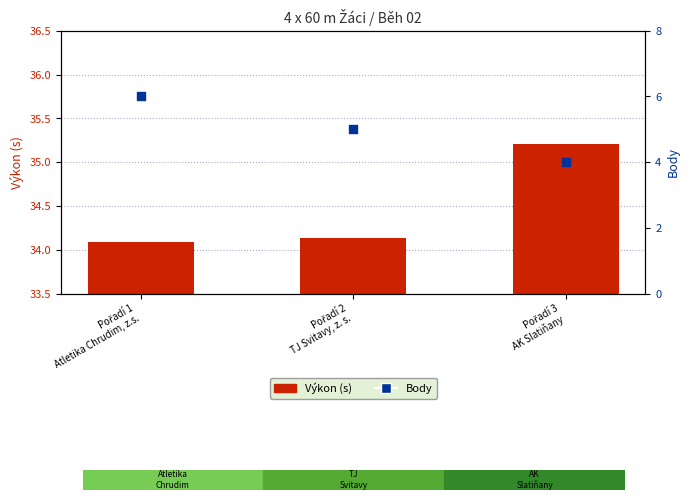

Which series has the widest spread of Y values?

Body